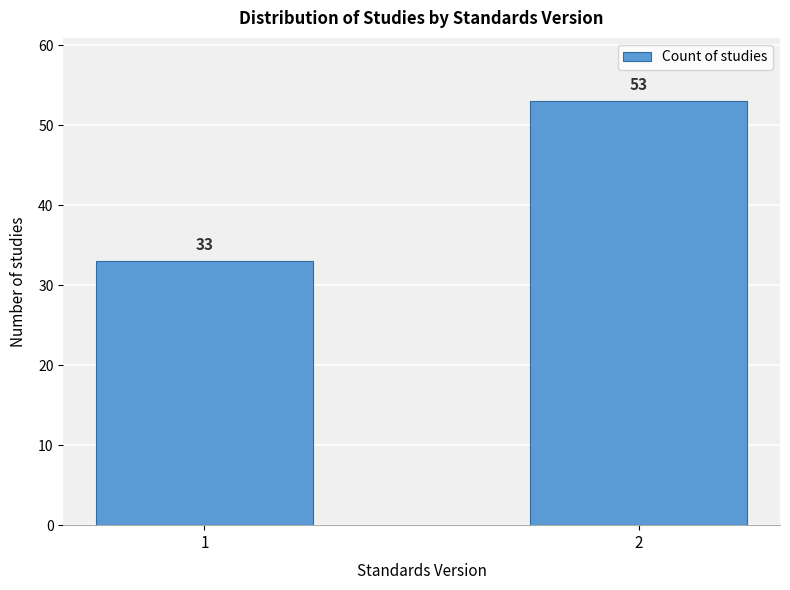

Reading left to right, extract all data points from this chart.

33	53